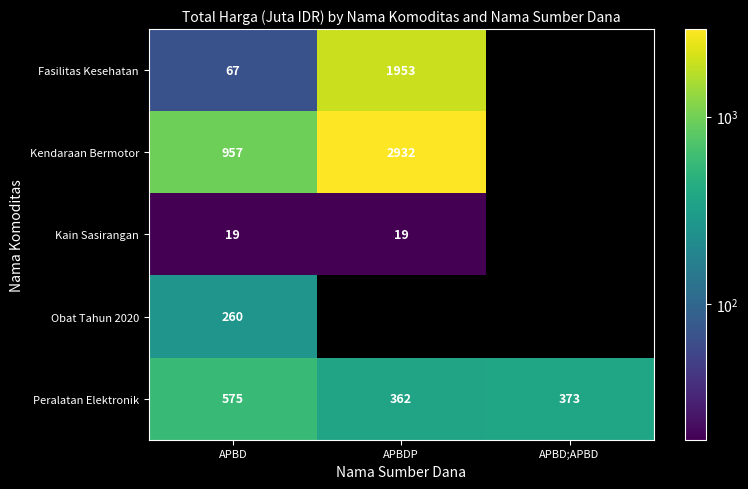

Rank the categories by Peralatan Elektronik value from lowest to highest.

APBDP, APBD;APBD, APBD